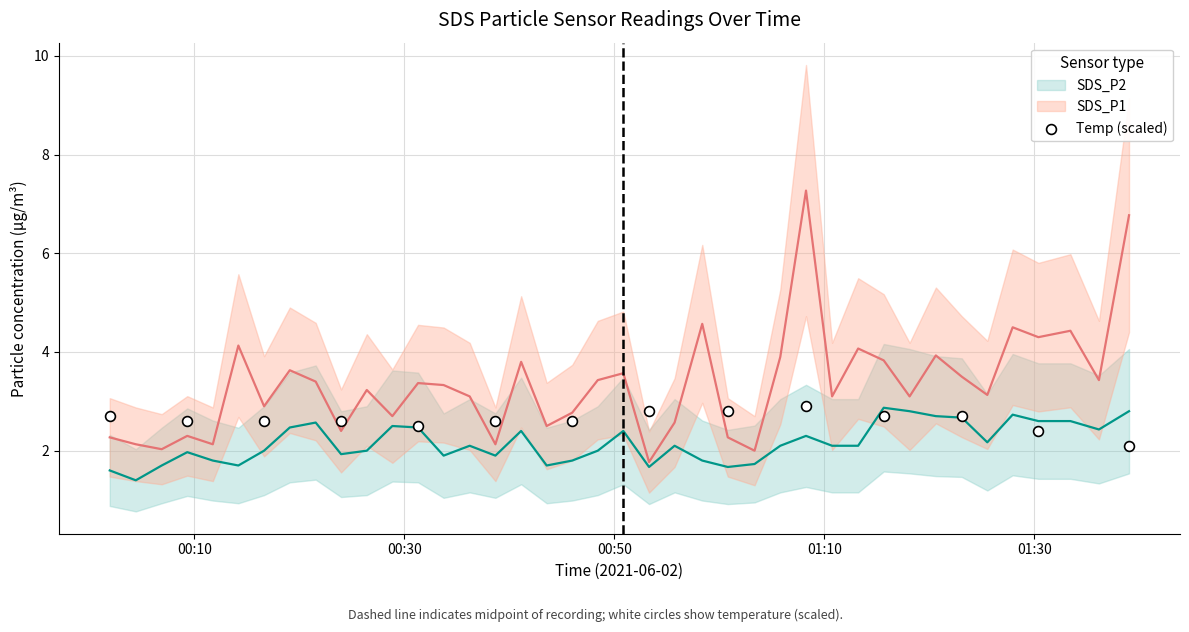

Which series has the largest total across all categories?

SDS_P1